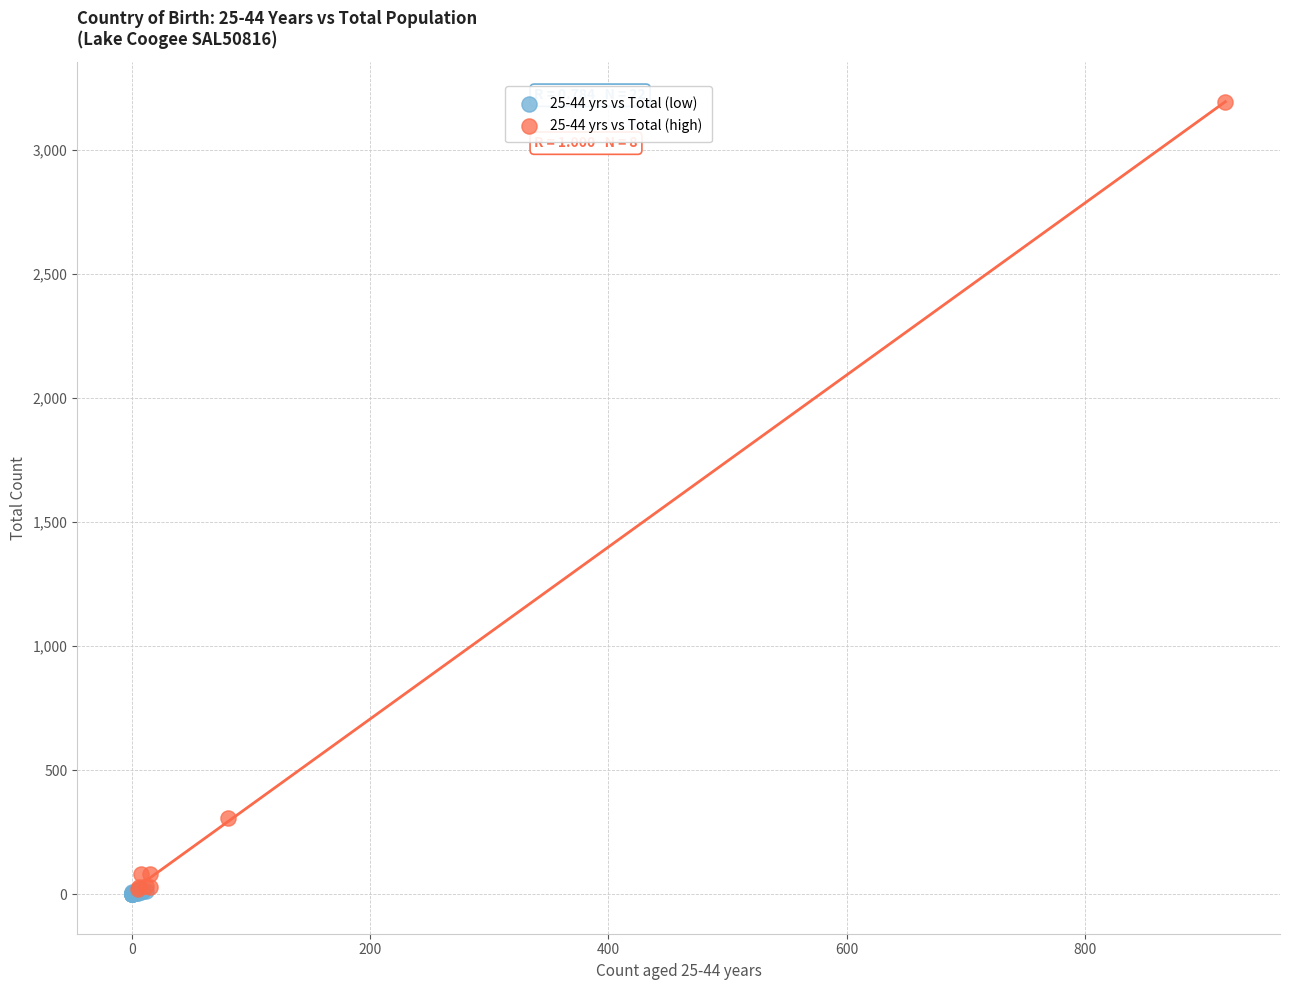

Which series has the largest Y range (max minus min)?

25-44 yrs vs Total (high)